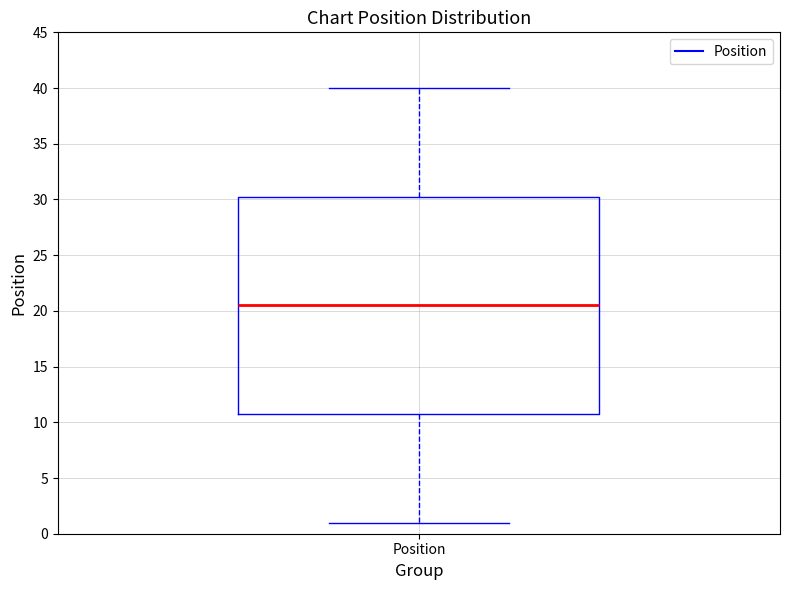

Transcribe this box plot: give where the median line is, the range the box spans, and where the two whiskers end, as read against the y-axis. The values are not printed on the chart, so give them approximately, as read against the axis.

median 20.5, box 11.0 to 30.5, whiskers 1.0 to 40.0